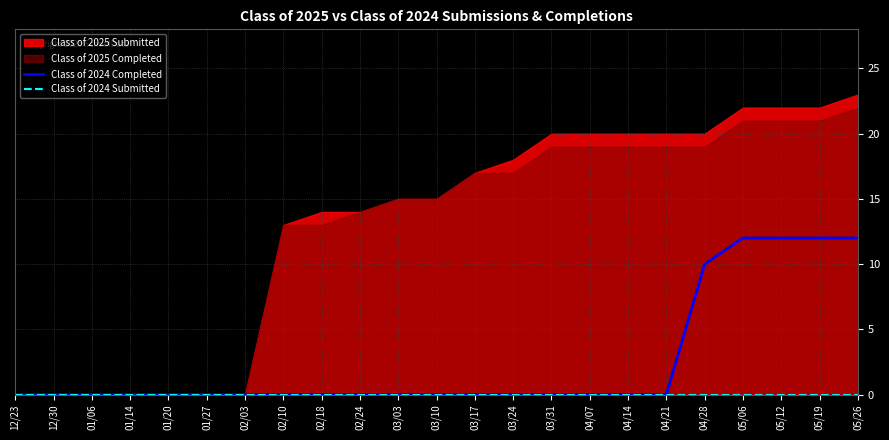

What is the label of the 1st point from the right?

05/26